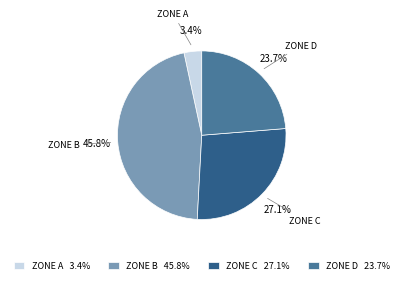

What percentage do ZONE B and ZONE A together represent?

49.2%